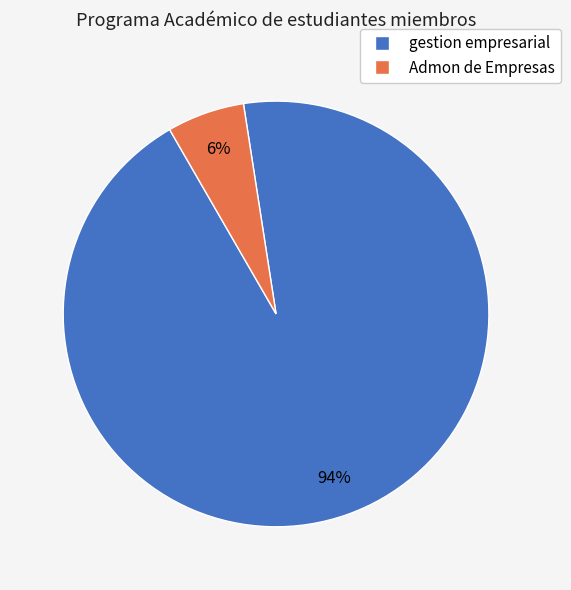

Is gestion empresarial the majority of the pie?

Yes